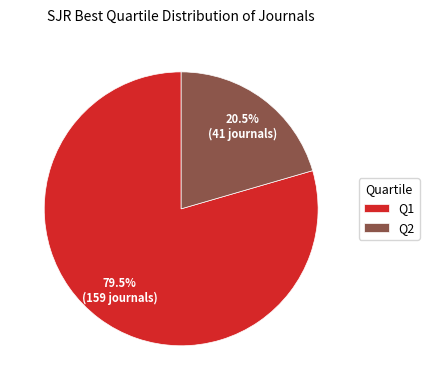

What portion of the pie excludes Q1?

20.5%